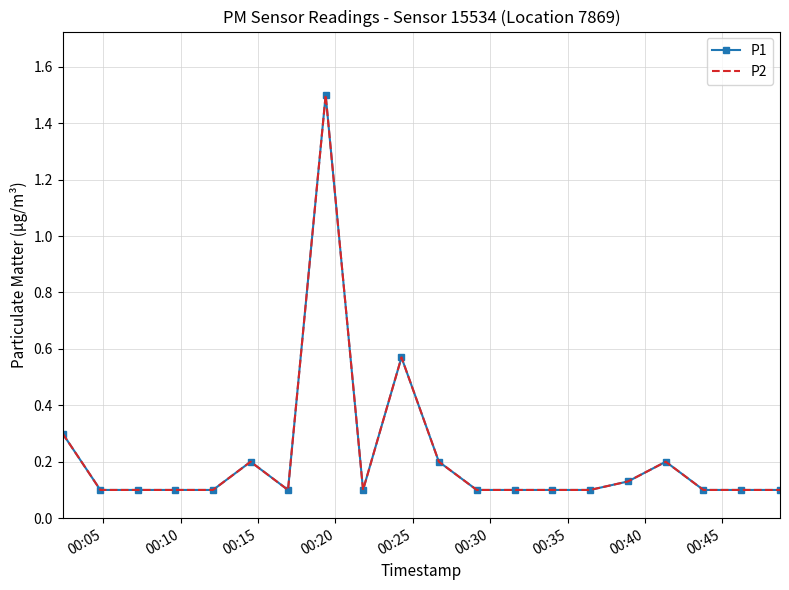

True or false: P1 and P2 cross at least once.

False